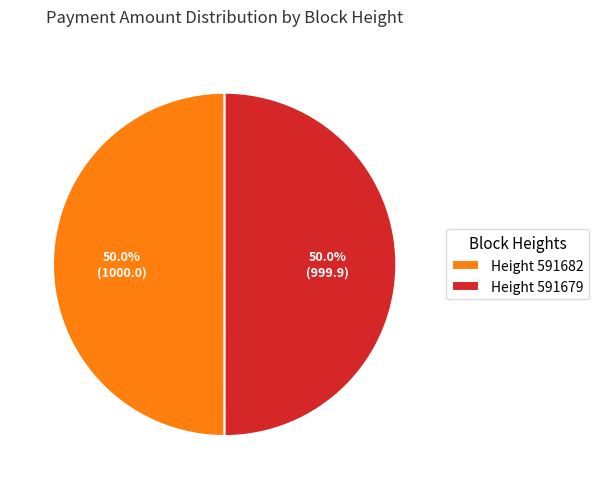

How many slices are in this pie chart?

2